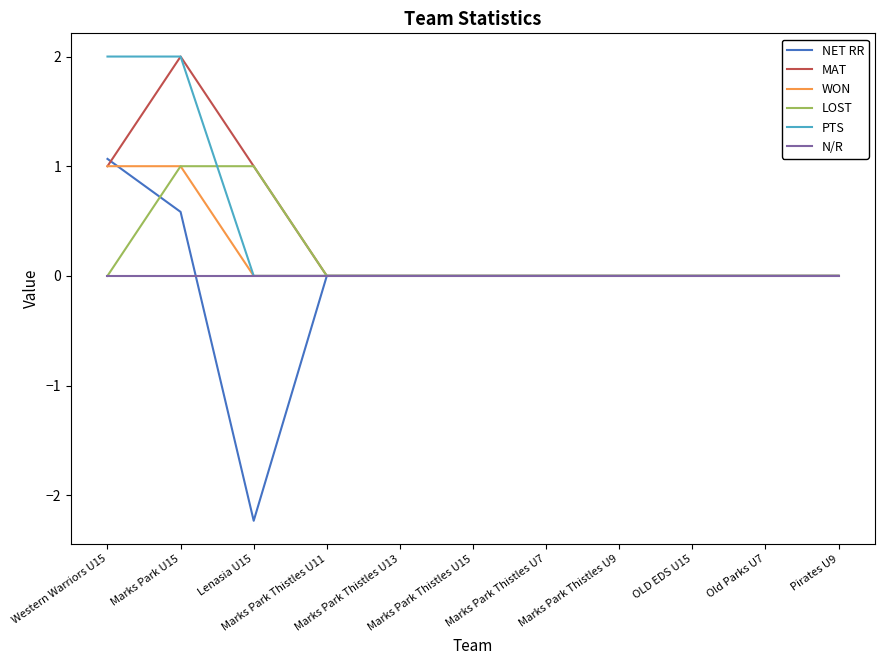

Which series has the widest spread of values?

NET RR